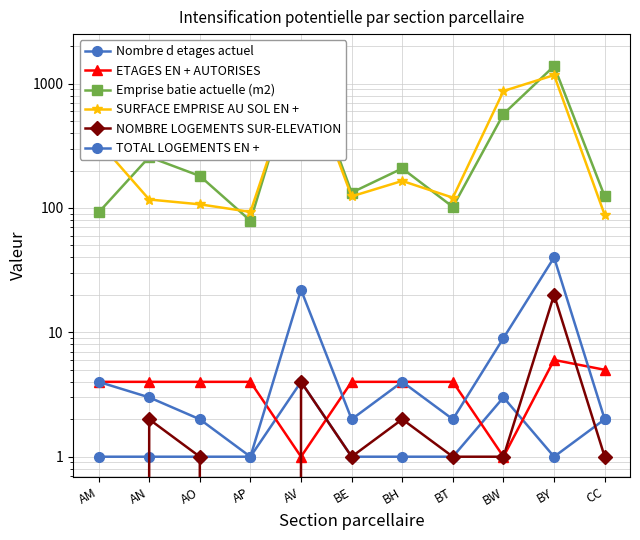

True or false: SURFACE EMPRISE AU SOL EN + and TOTAL LOGEMENTS EN + intersect in this chart.

False